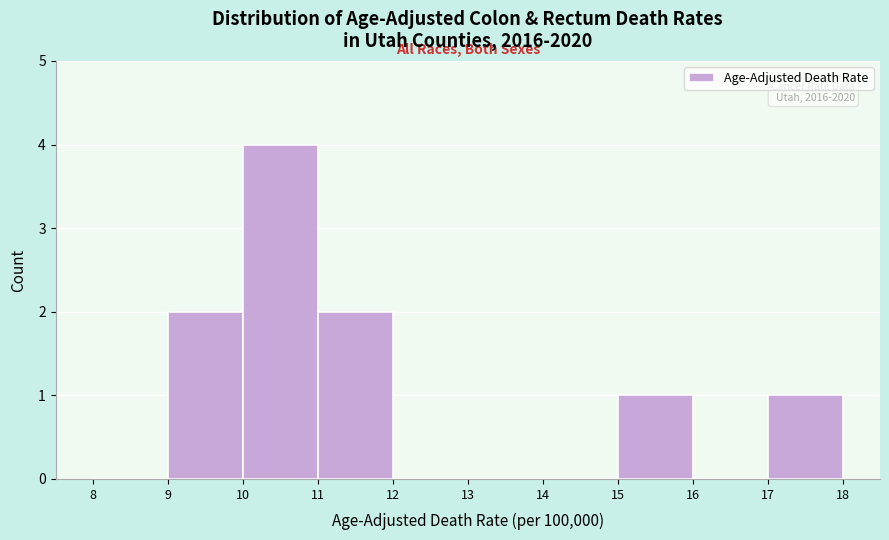

Over which range of the x-axis is the bar tallest?

10 to 11